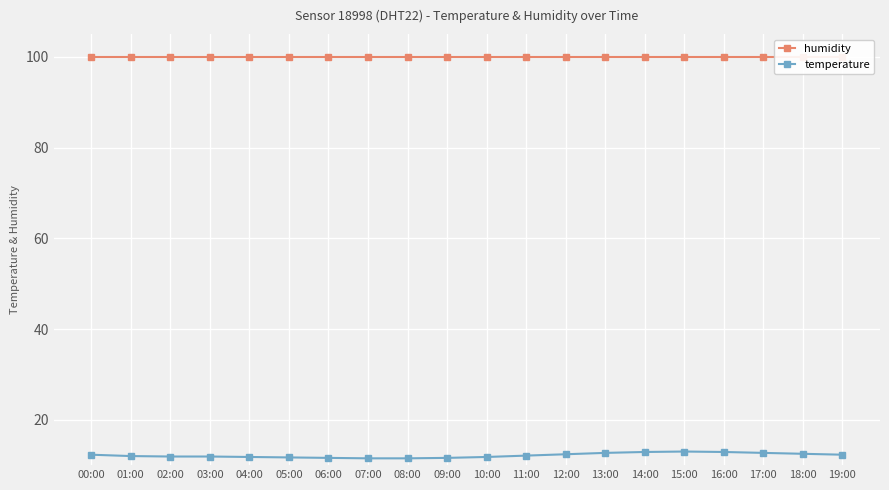

True or false: temperature and humidity cross at least once.

False